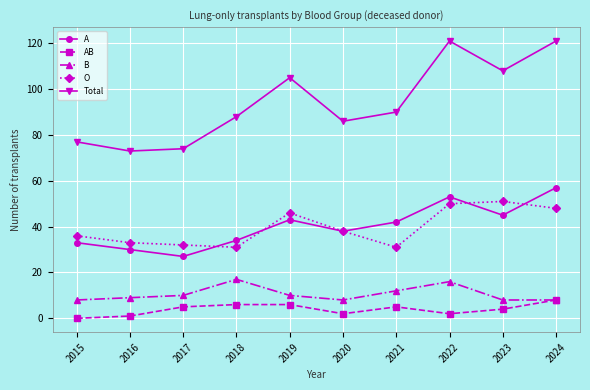

True or false: A and AB cross at least once.

False